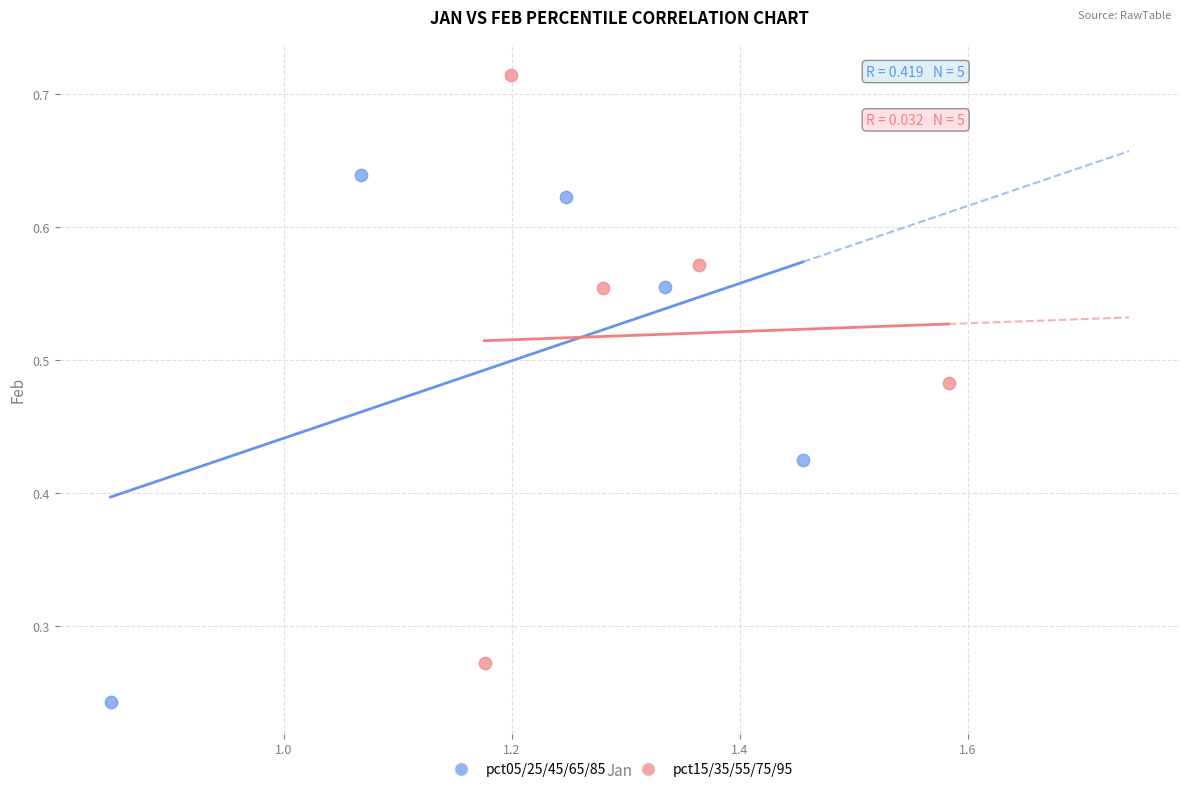

Which series contains the highest Y value?

pct15/35/55/75/95